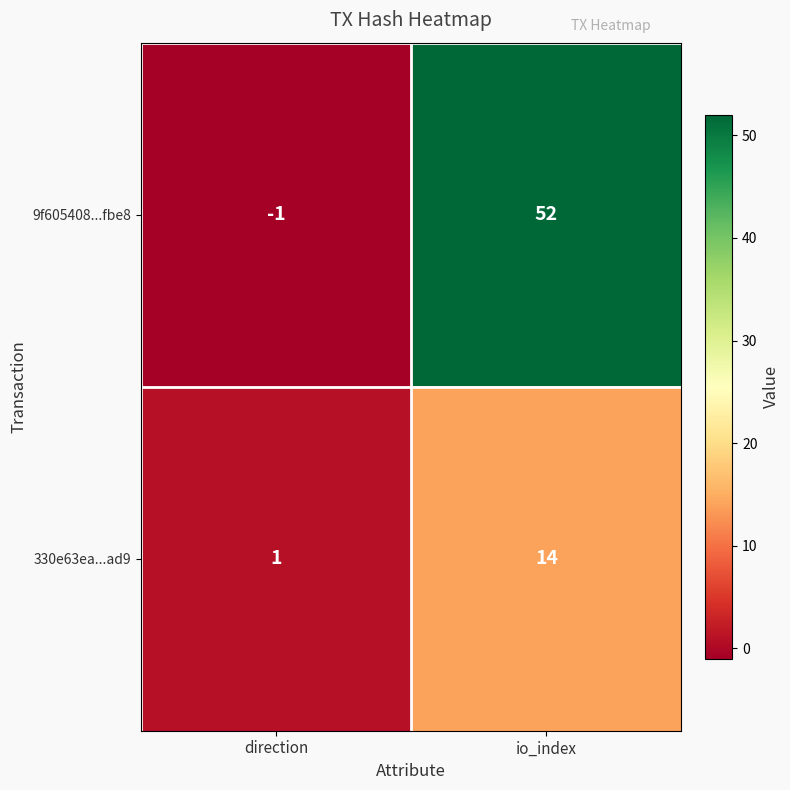

Reading left to right, list all the values displayed in this chart.

9f605408...fbe8: -1	52
330e63ea...ad9: 1	14